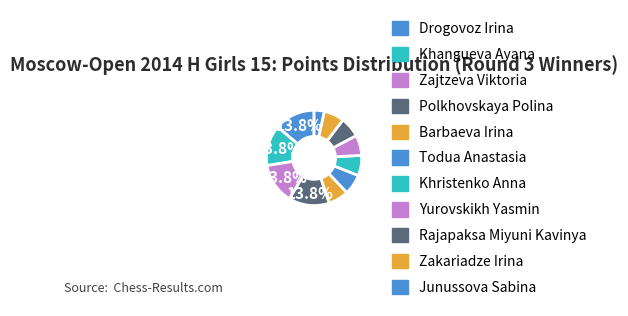

To the nearest percent, what is the average slice percentage?

9%